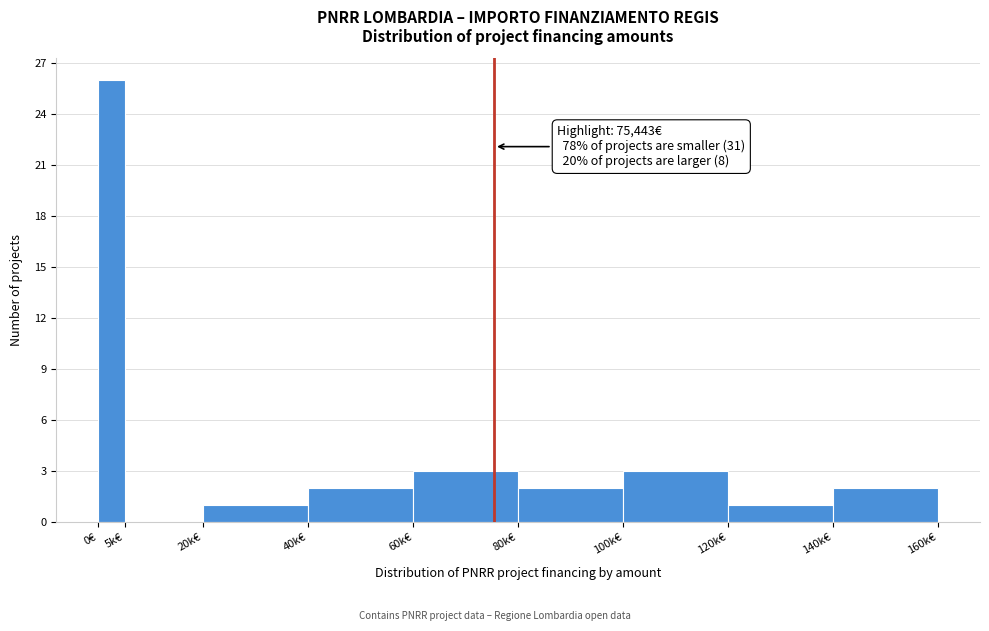

Reading left to right, extract all data points from this chart.

0€=26	5k€=0	20k€=1	40k€=2	60k€=3	80k€=2	100k€=3	120k€=1	140k€=2